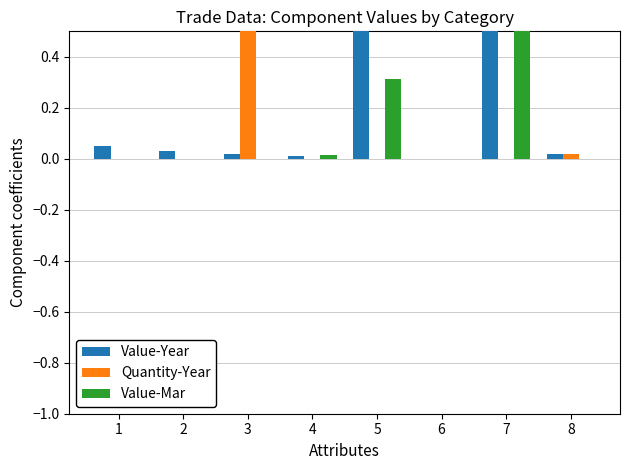

Does the chart contain any negative values?

No